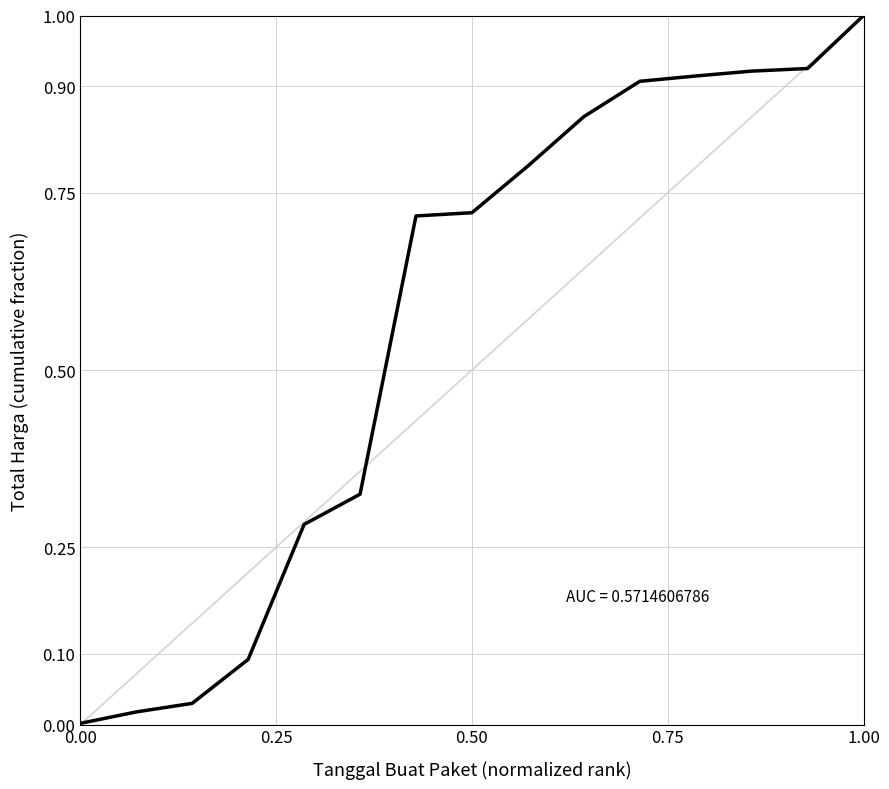

True or false: the data has more than 0 interior local peaks.

False